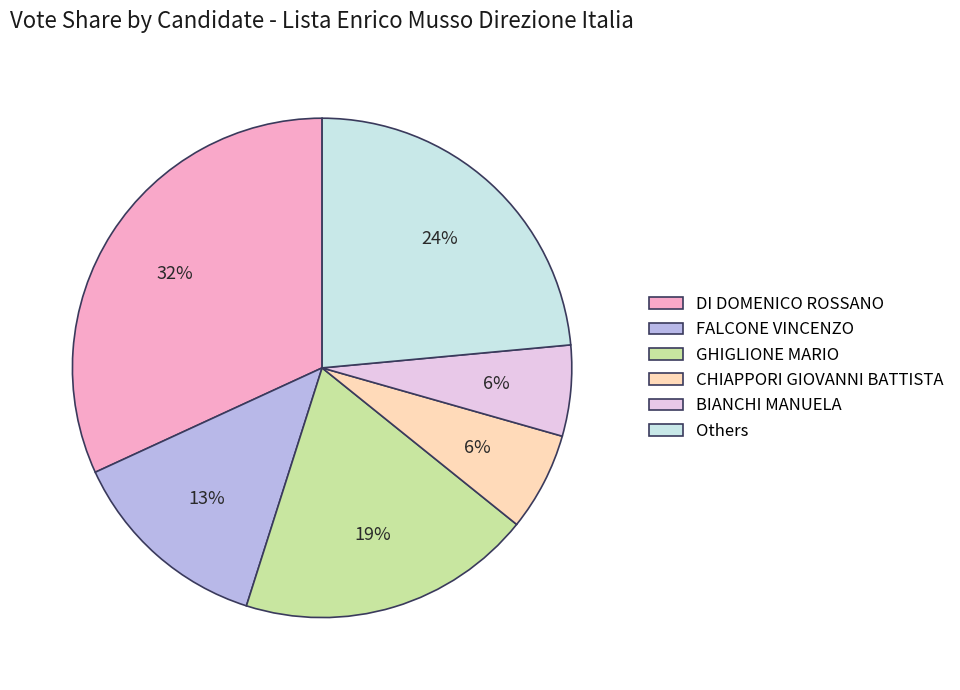

Is the sum of Others and GHIGLIONE MARIO greater than half?

No